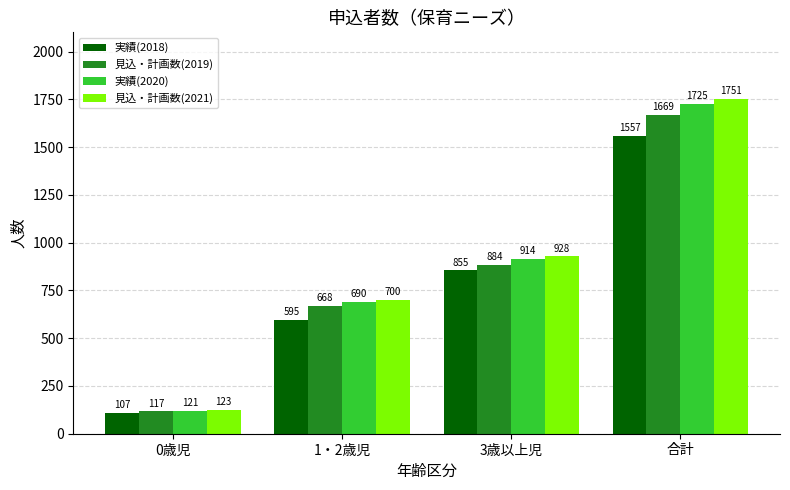

Rank the series by their maximum value, from highest to lowest.

見込・計画数(2021), 実績(2020), 見込・計画数(2019), 実績(2018)